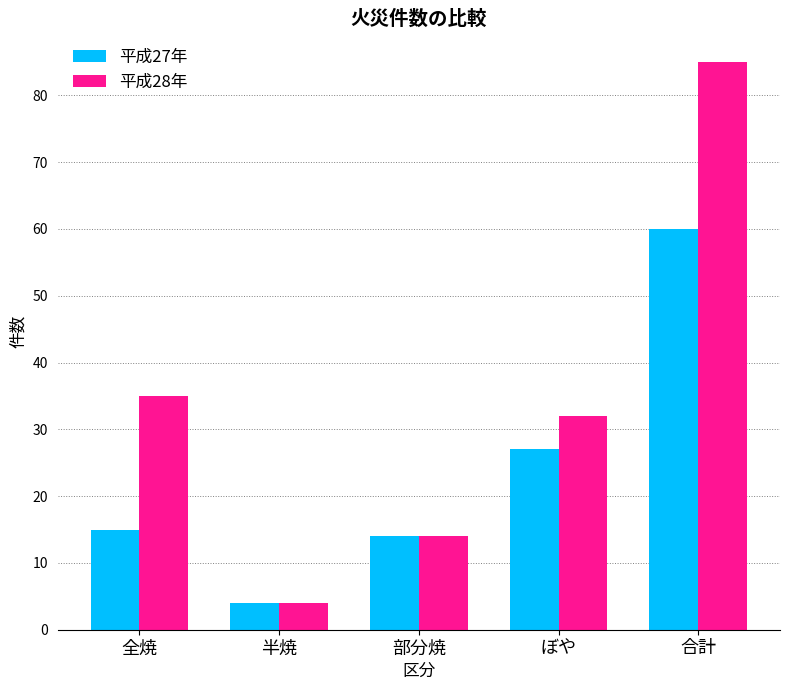

Count the number of categories in the chart.

5